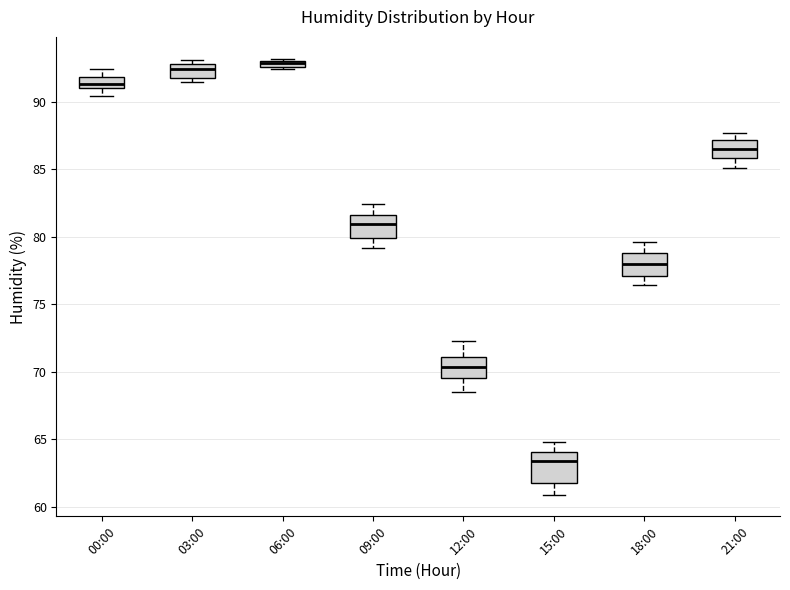

Comparing the boxes themselves (not the whiskers), which one is the tallest?

15:00